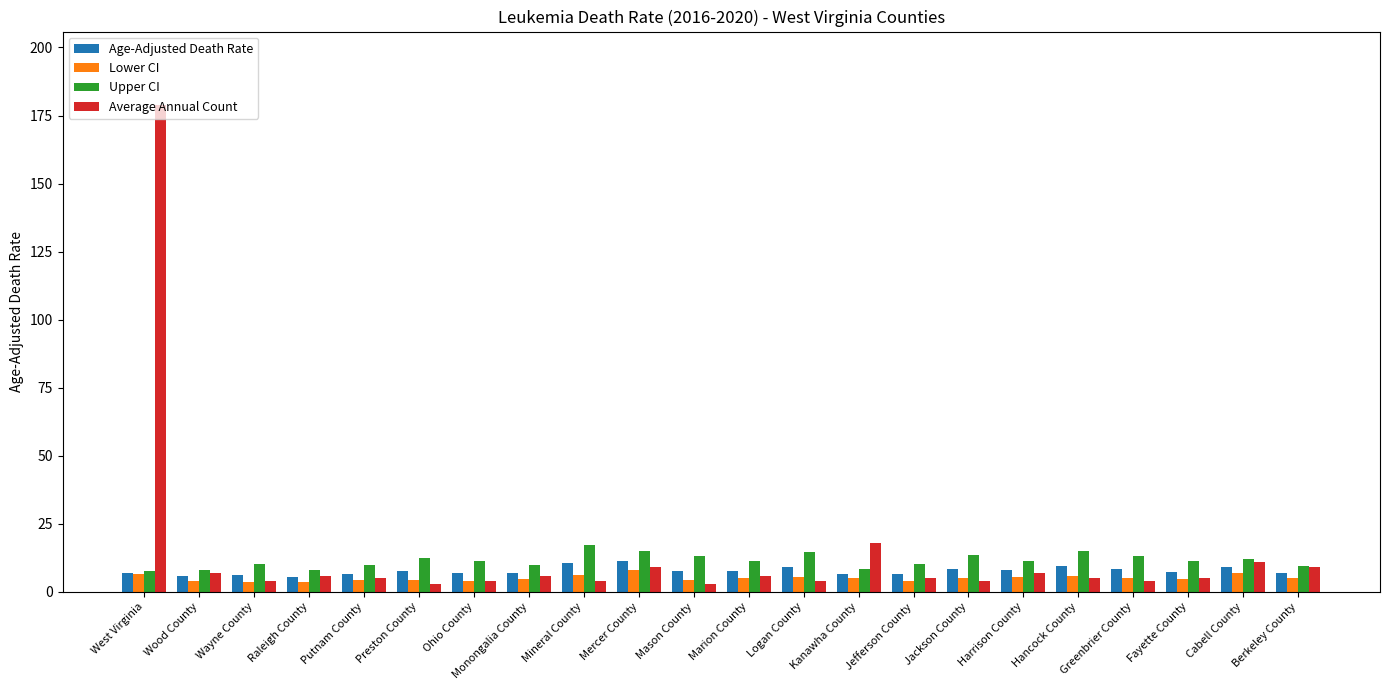

List the series in order of their overall mean, lowest first.

Lower CI, Age-Adjusted Death Rate, Upper CI, Average Annual Count